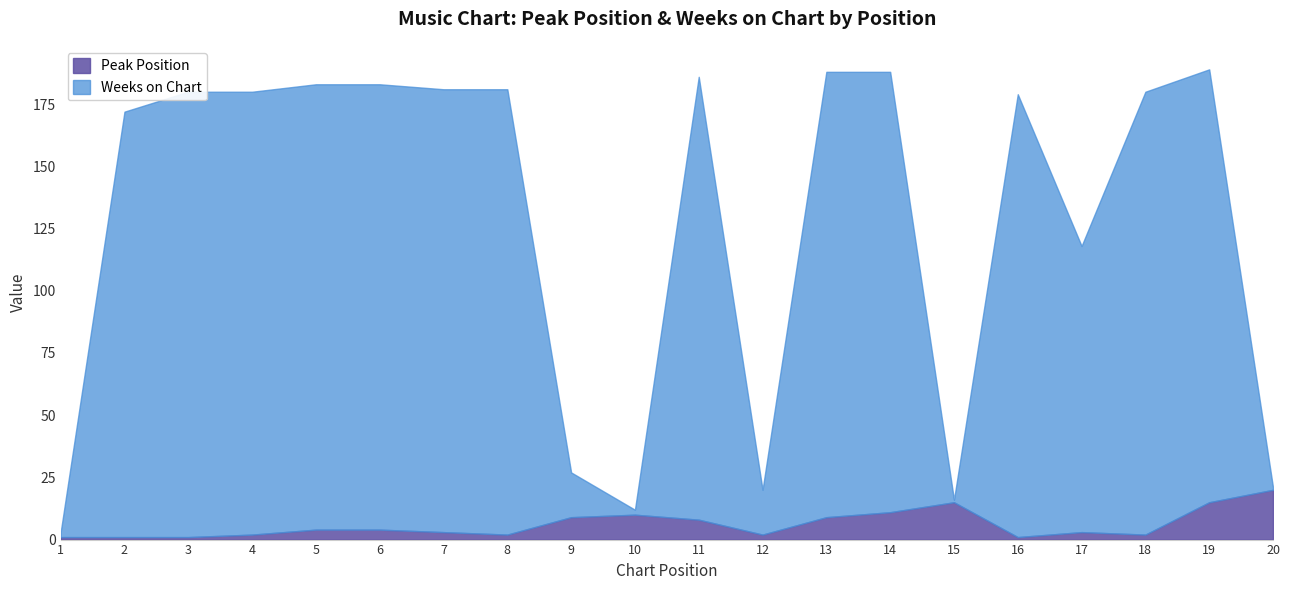

Between 6 and 11, which series saw the biggest shift?

Peak Position